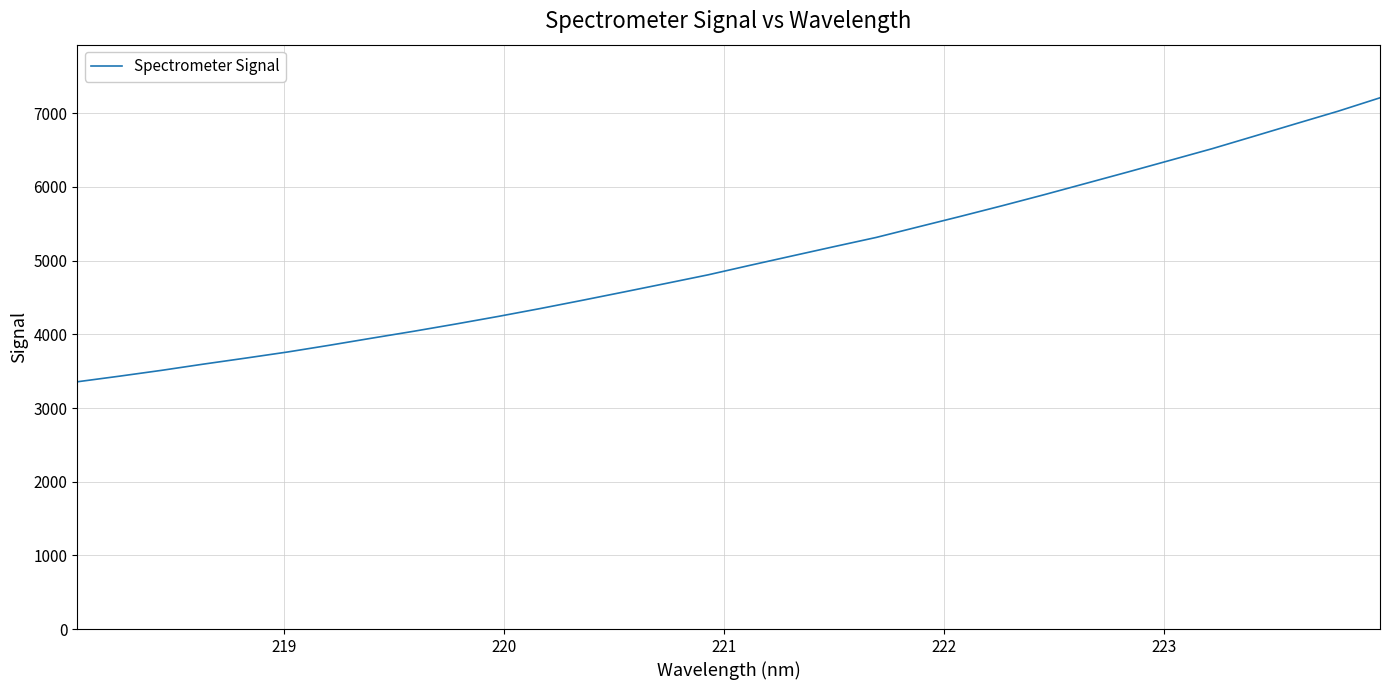

What is the difference between the maximum and minimum values?

3854.6